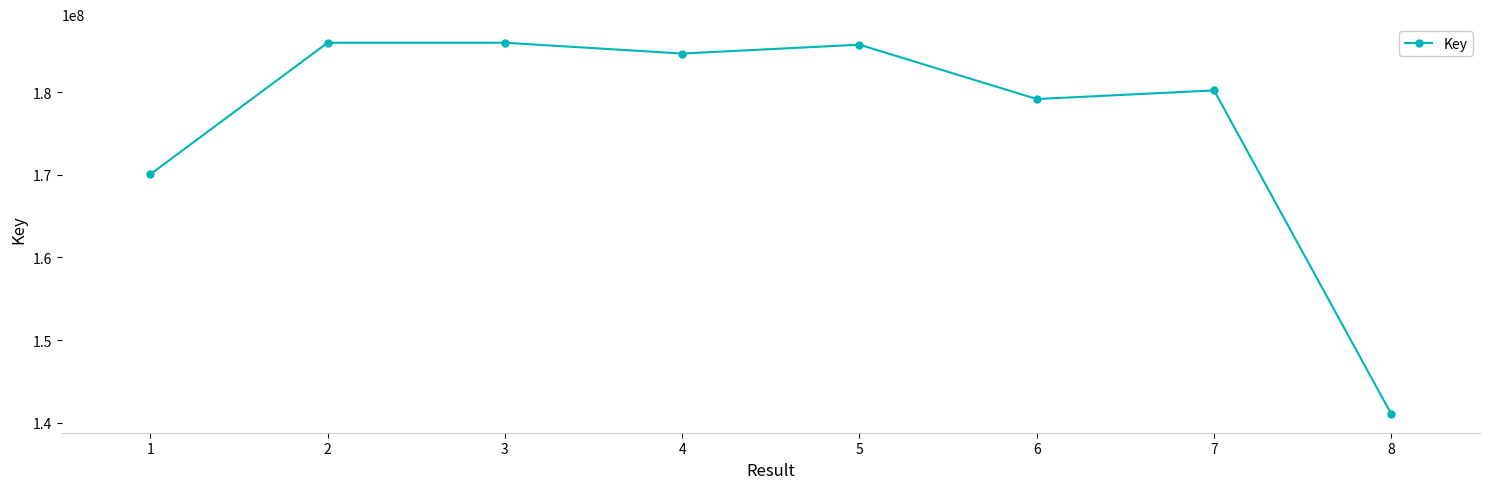

Approximately how many times larger is the value at 6 compared to 5?

1.0